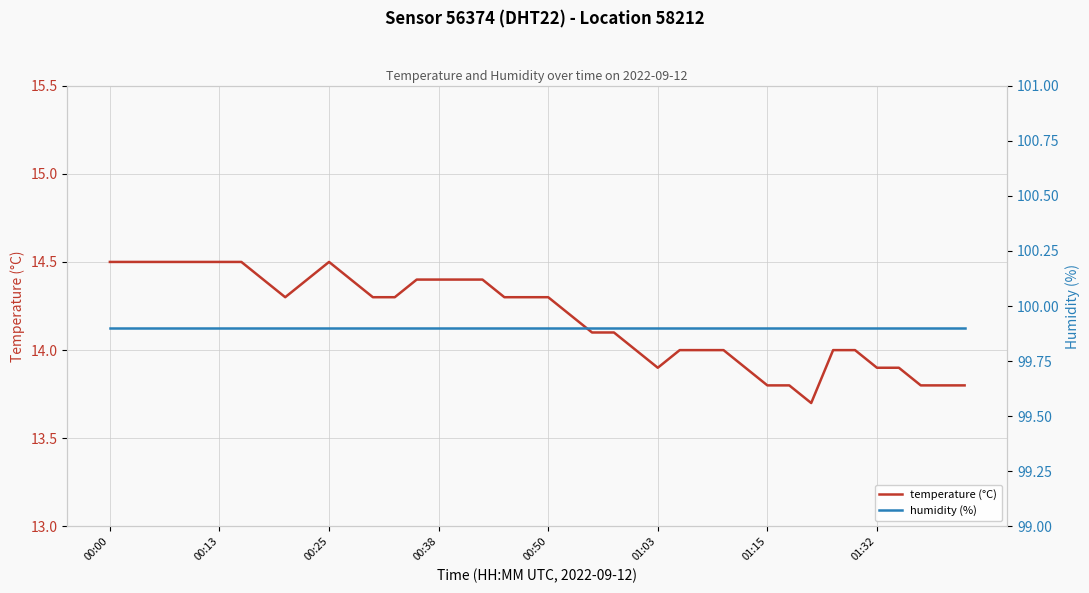

What are all the series names shown in the legend?

temperature (°C), humidity (%)